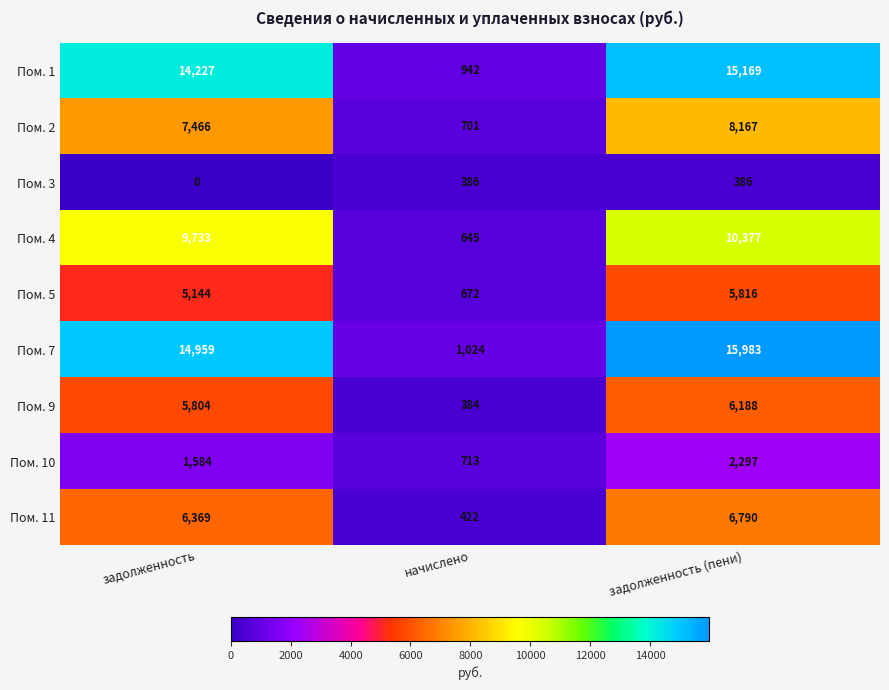

Reading left to right, extract all data points from this chart.

Пом. 1: 14227	942	15169
Пом. 2: 7466	701	8167
Пом. 3: 0	386	386
Пом. 4: 9733	645	10377
Пом. 5: 5144	672	5816
Пом. 7: 14959	1024	15983
Пом. 9: 5804	384	6188
Пом. 10: 1584	713	2297
Пом. 11: 6369	422	6790